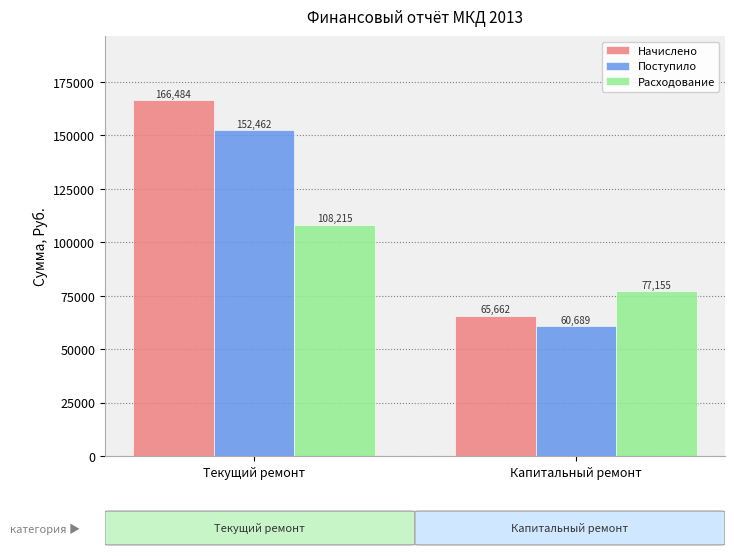

How many bars are there in total?

6